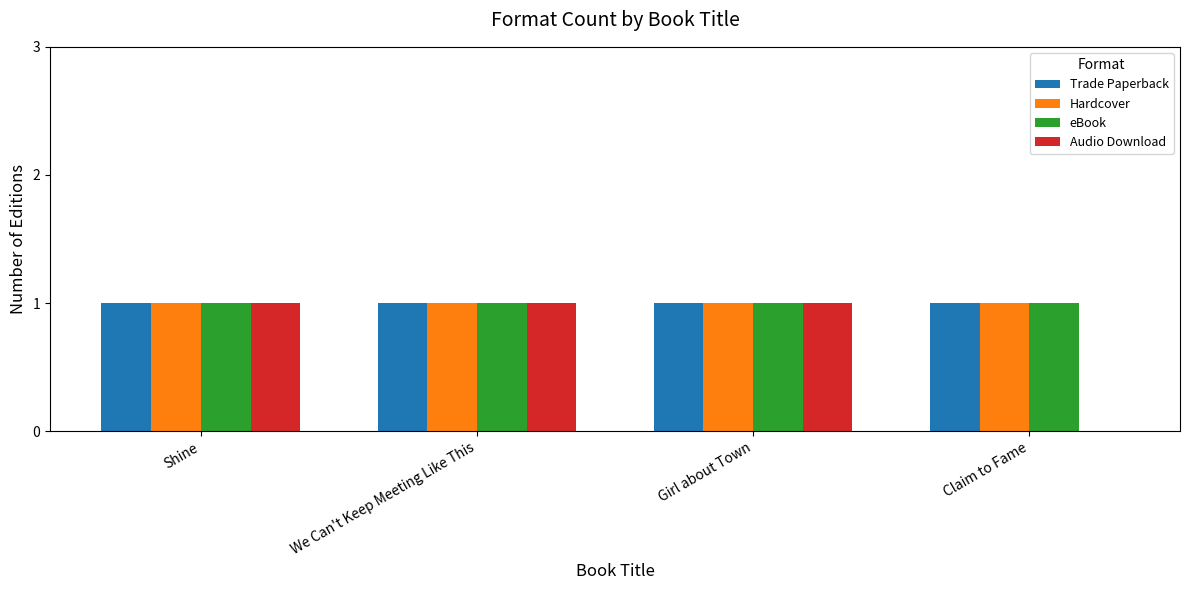

What is the total value across all series at Claim to Fame?

3